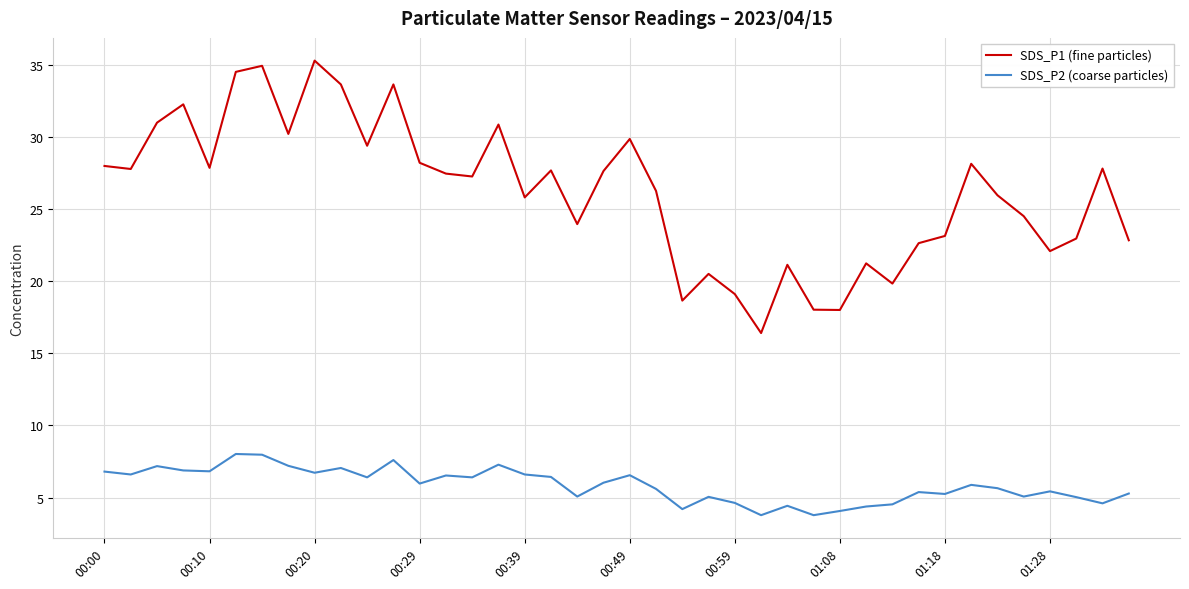

Which series has the largest range (max minus min)?

SDS_P1 (fine particles)